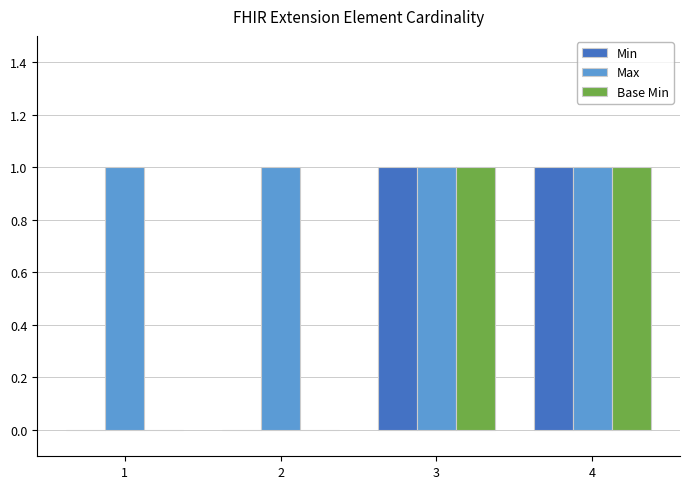

Which series has the largest total across all categories?

Max